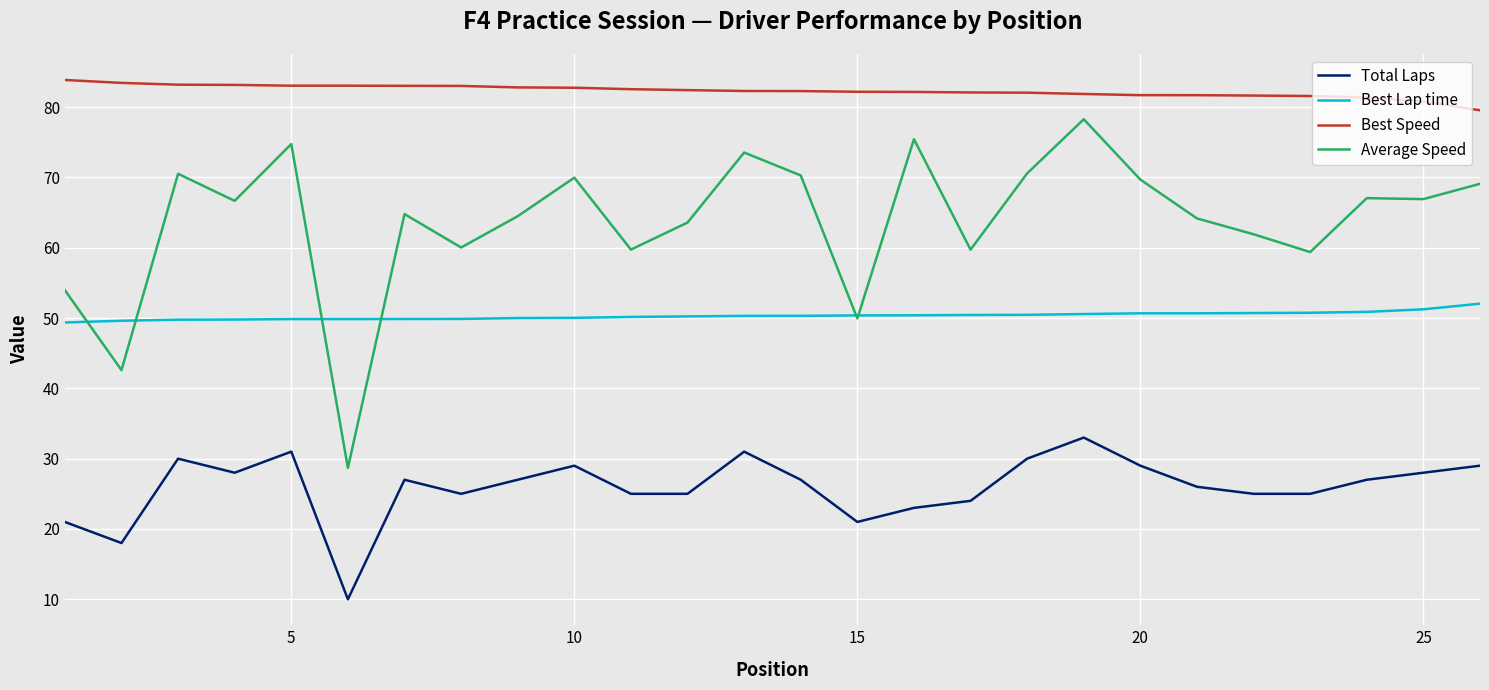

How many lines are shown in the chart?

4